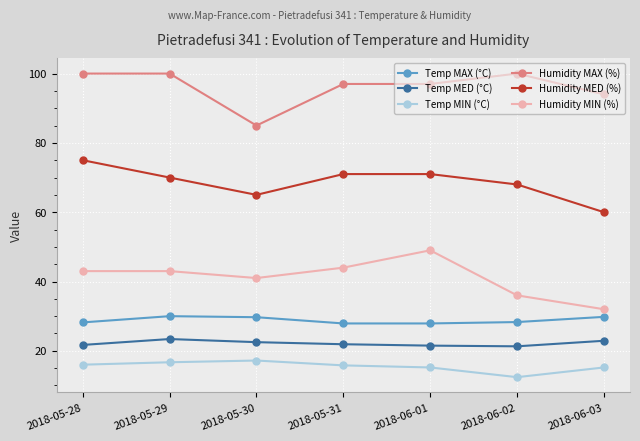

What is the minimum value shown in the chart?

12.4